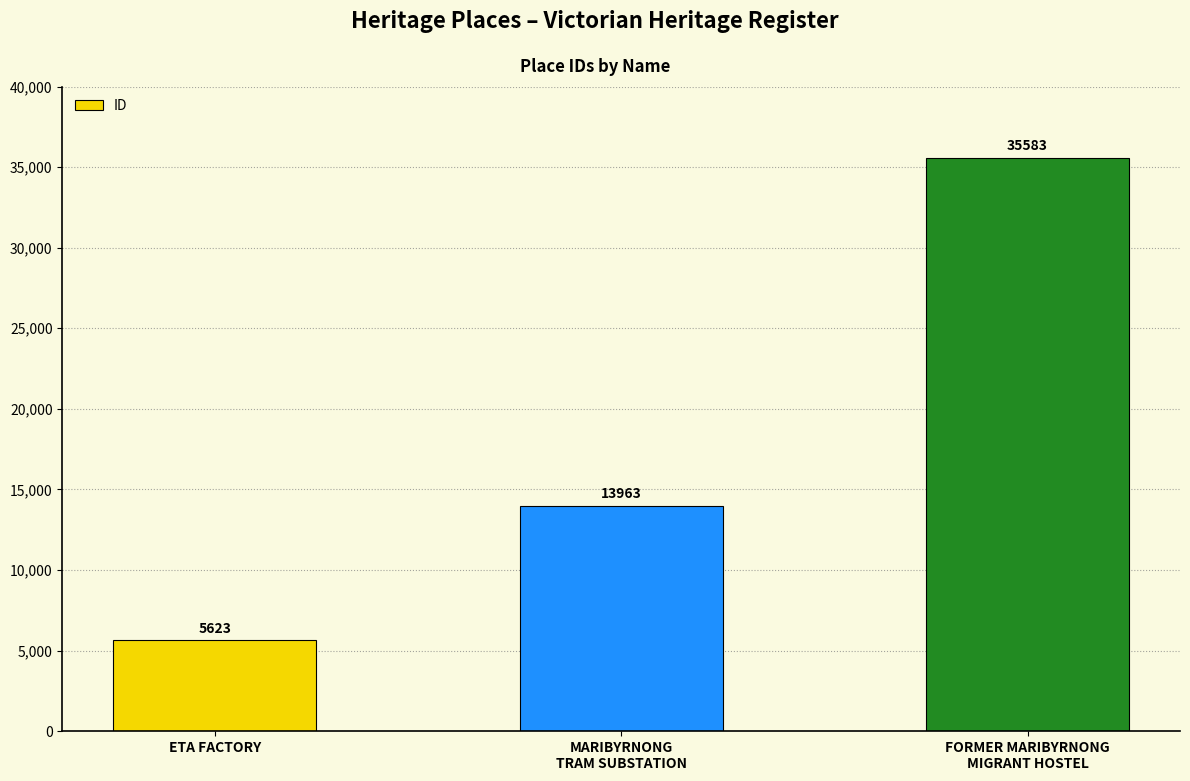

What is the label of the 1st bar from the left?

ETA FACTORY